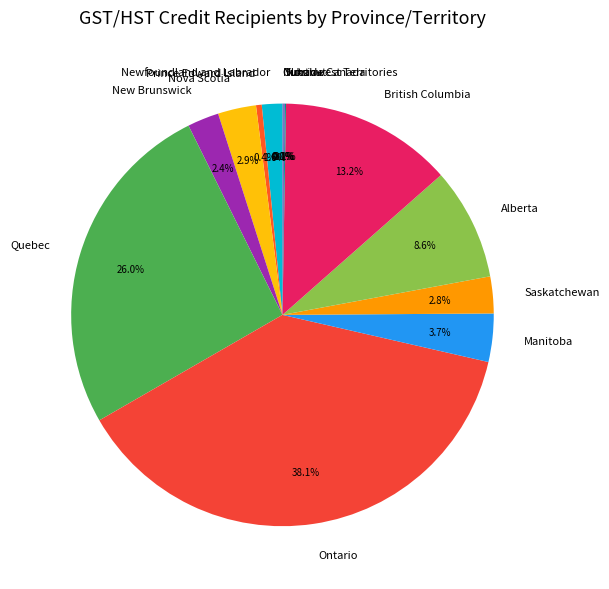

Which slice is the largest?

Ontario